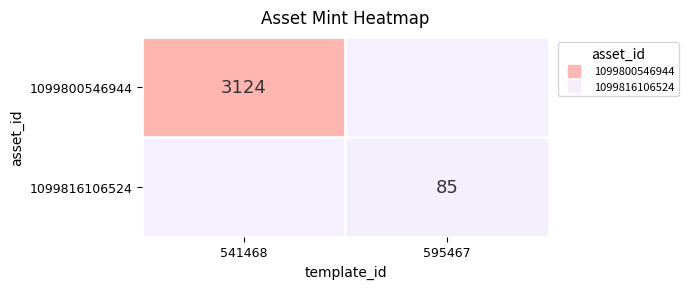

At which category does the chart reach its minimum across all series?

595467